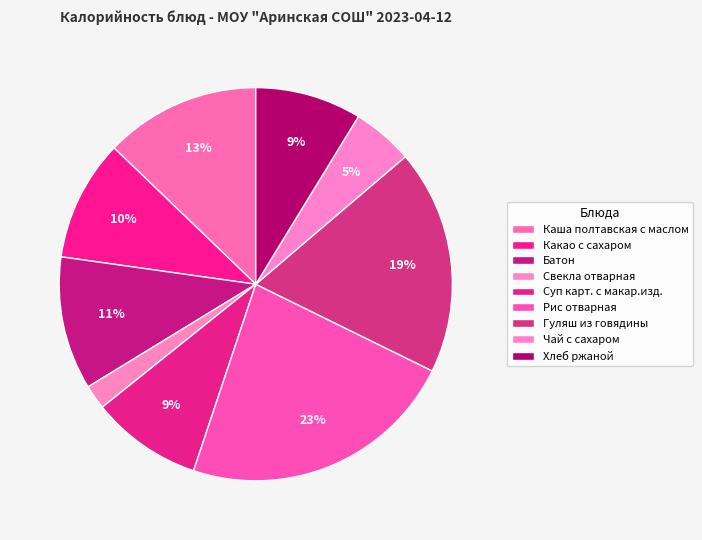

To the nearest percent, what percentage of the pie is Хлеб ржаной?

9%